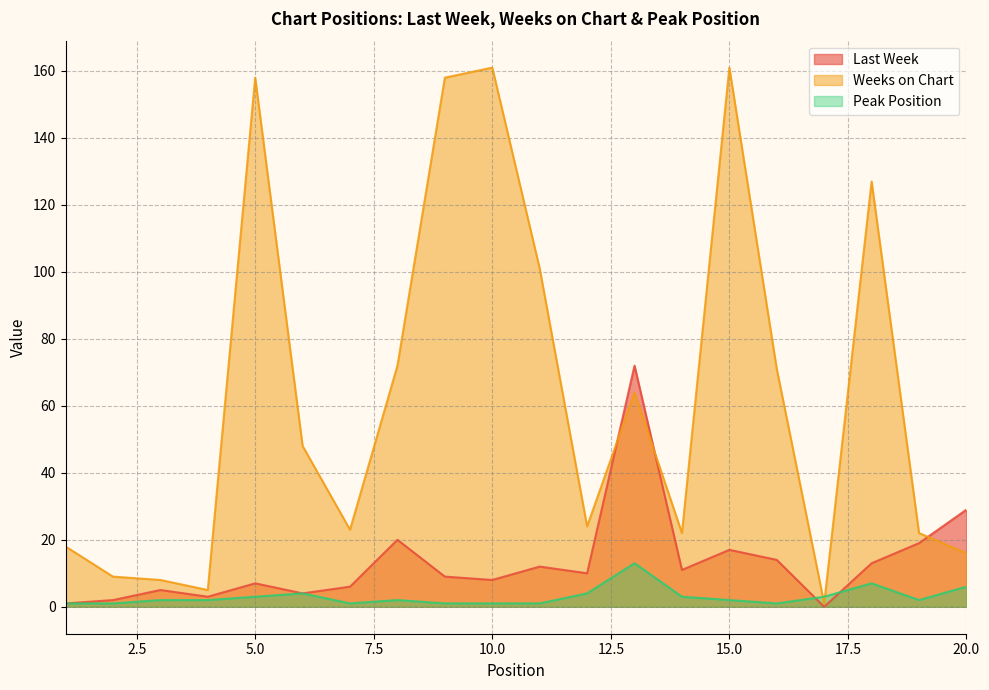

Which series ends up on top after the final intersection of Weeks on Chart and Last Week?

Last Week